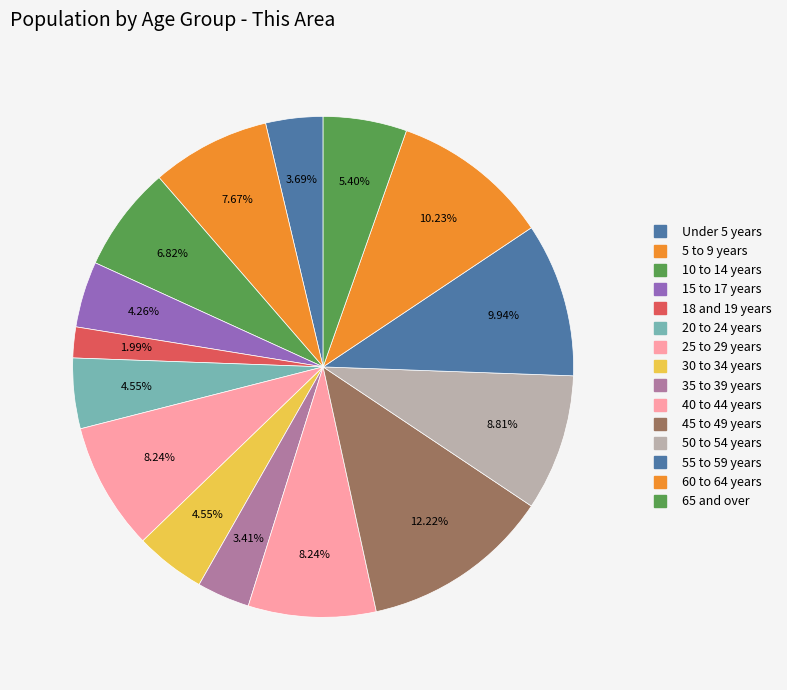

How many slices are in this pie chart?

15